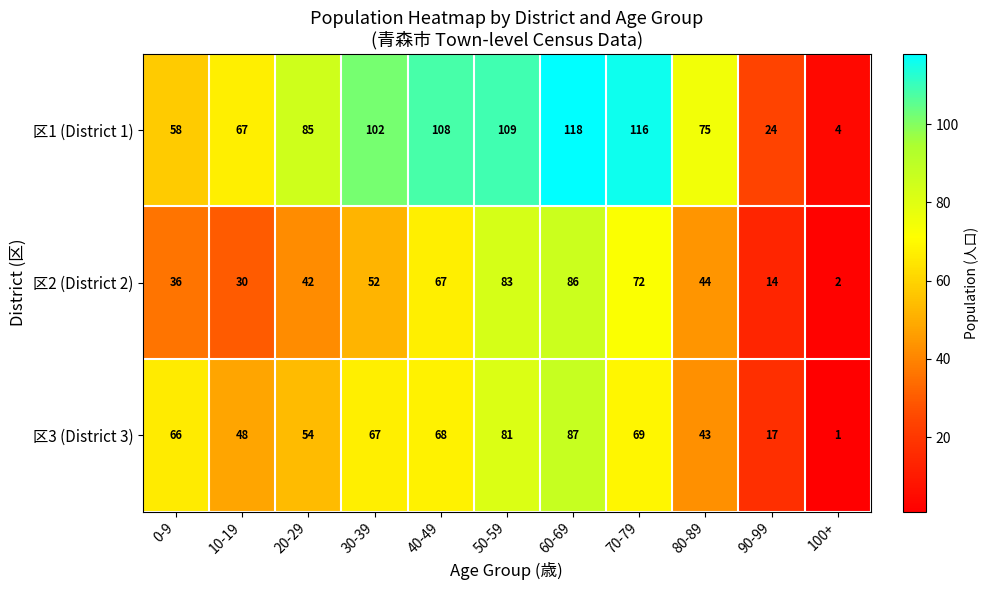

Rank the series by their maximum value, from lowest to highest.

区2 (District 2), 区3 (District 3), 区1 (District 1)